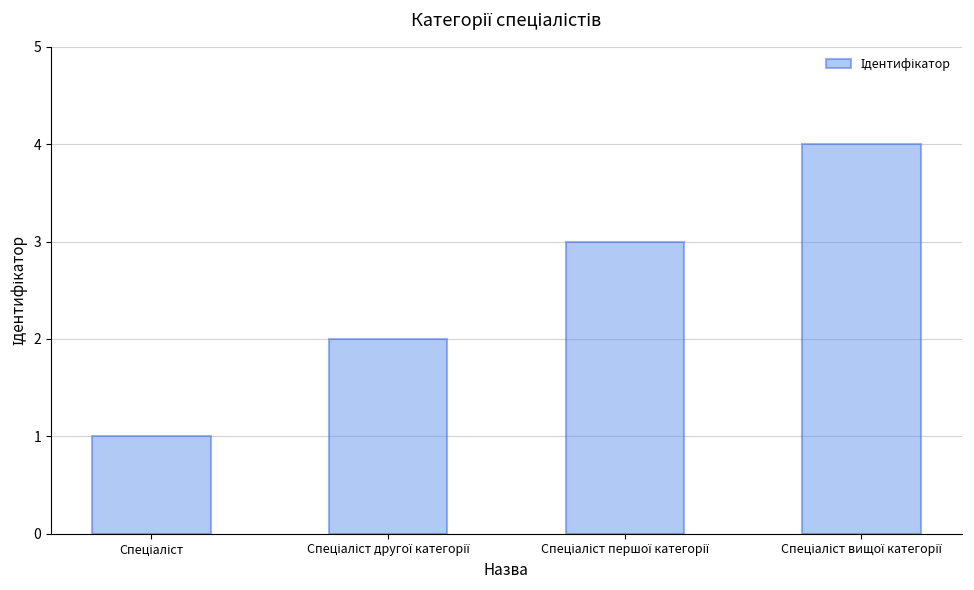

What is the sum of all values?

10